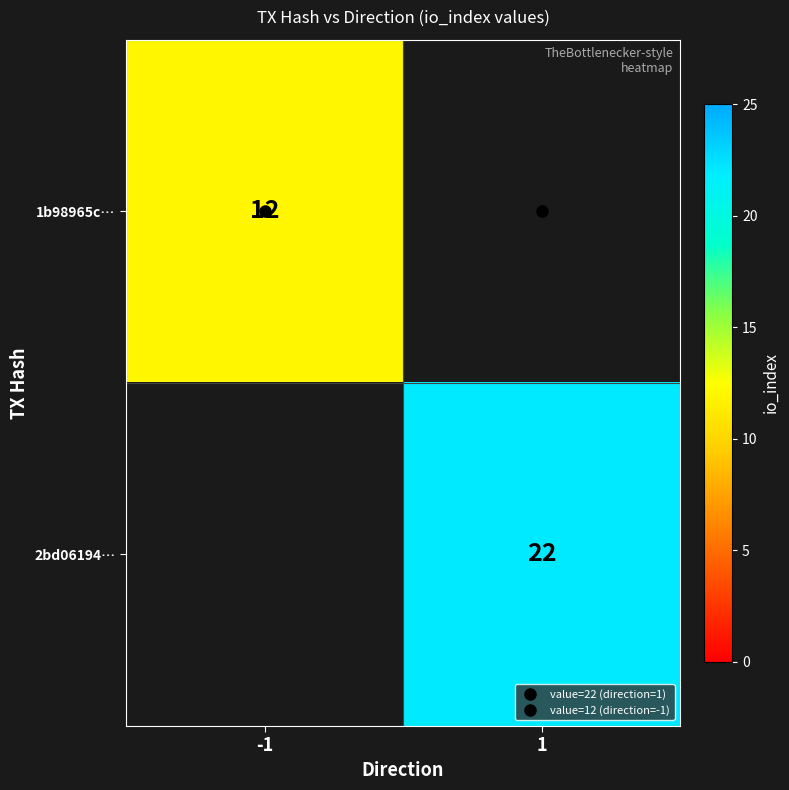

What is the greatest value displayed?

22.0